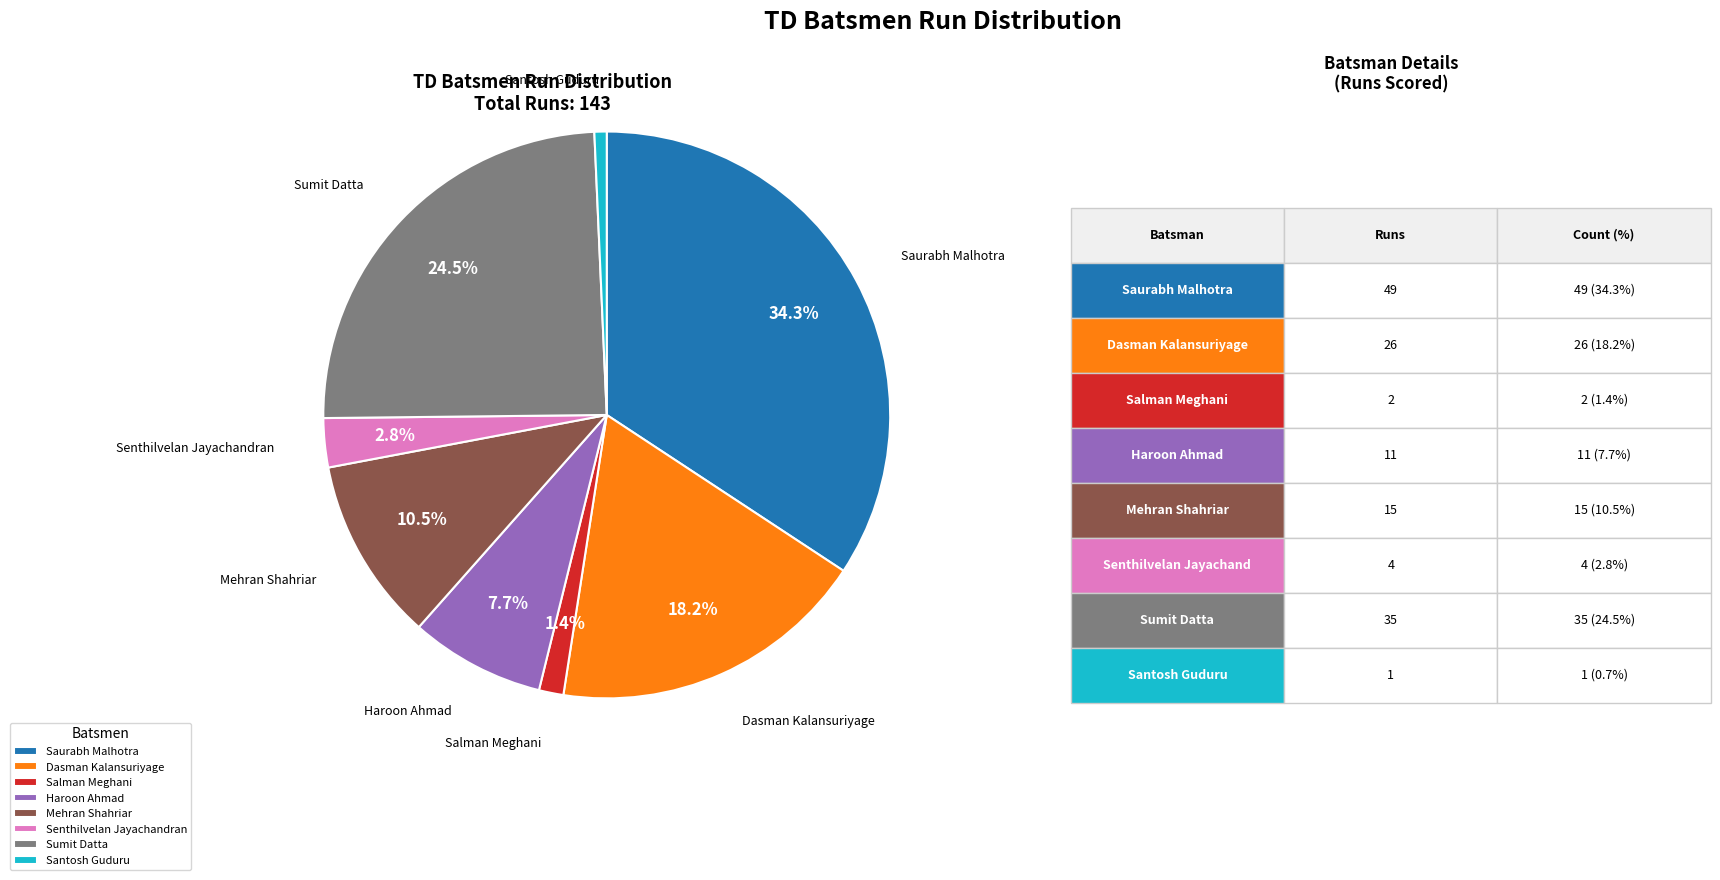

Count the number of slices in the pie.

8